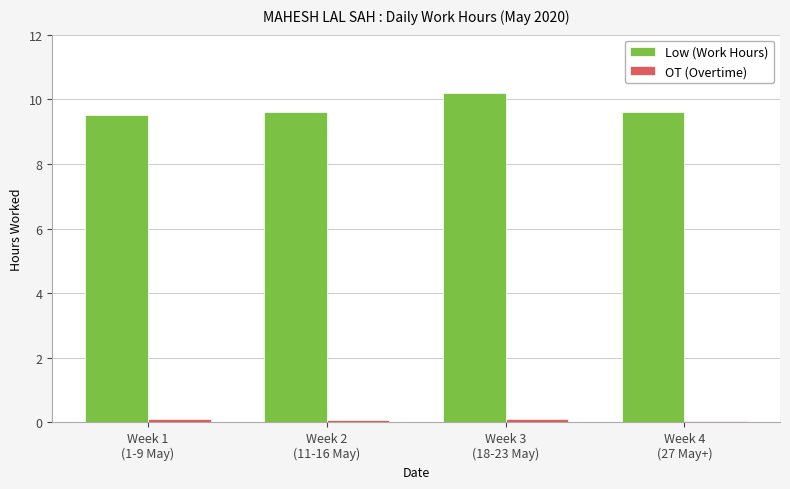

At which category is the sum across all series the highest?

Week 3
(18-23 May)